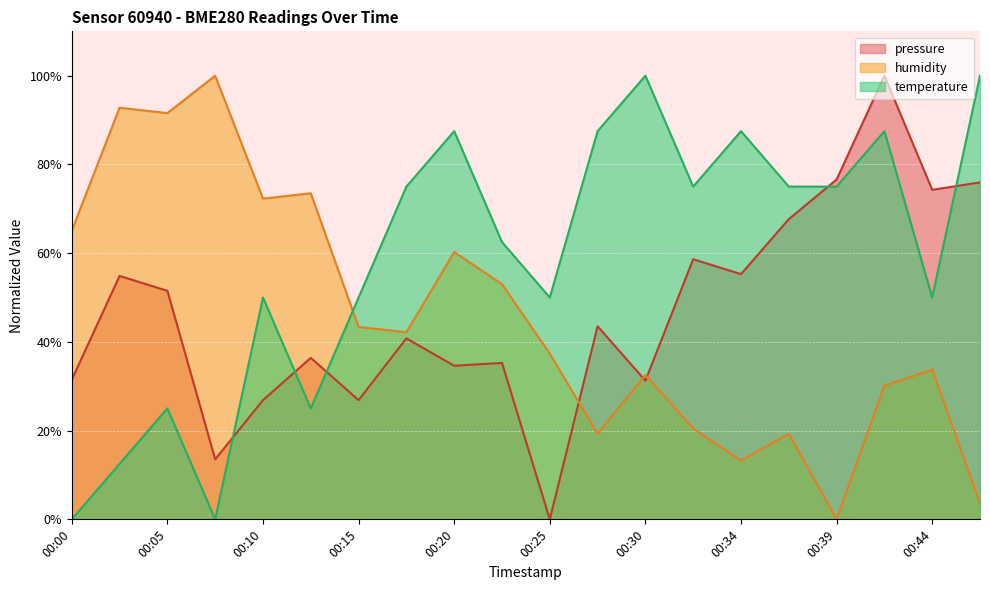

List the labels in order of humidity value, largest first.

00:08, 00:03, 00:05, 00:13, 00:10, 00:00, 00:20, 00:22, 00:15, 00:17, 00:25, 00:44, 00:30, 00:42, 00:32, 00:27, 00:37, 00:34, 00:47, 00:39